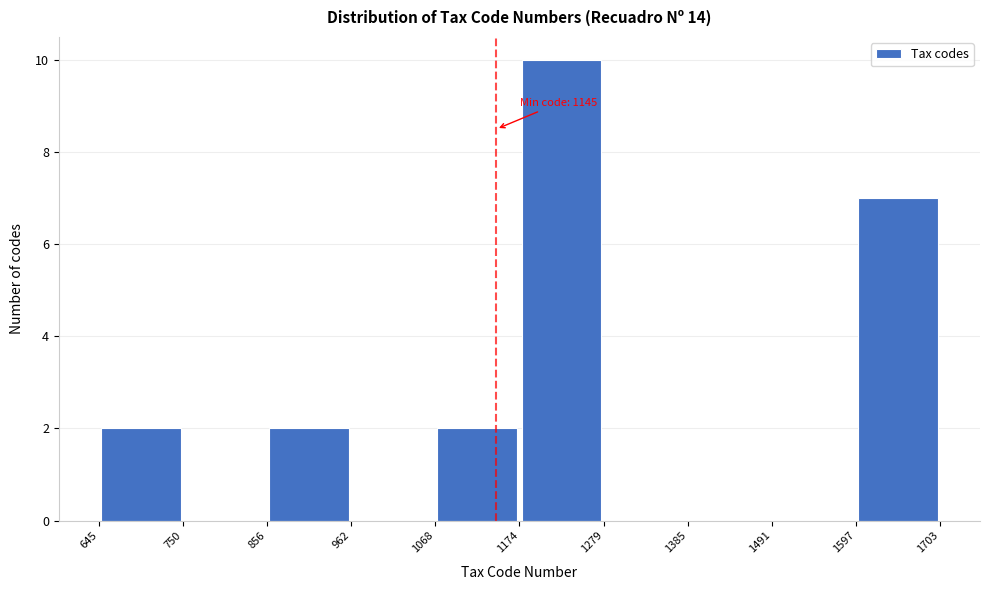

Over which range of the x-axis is the bar tallest?

1174 to 1279